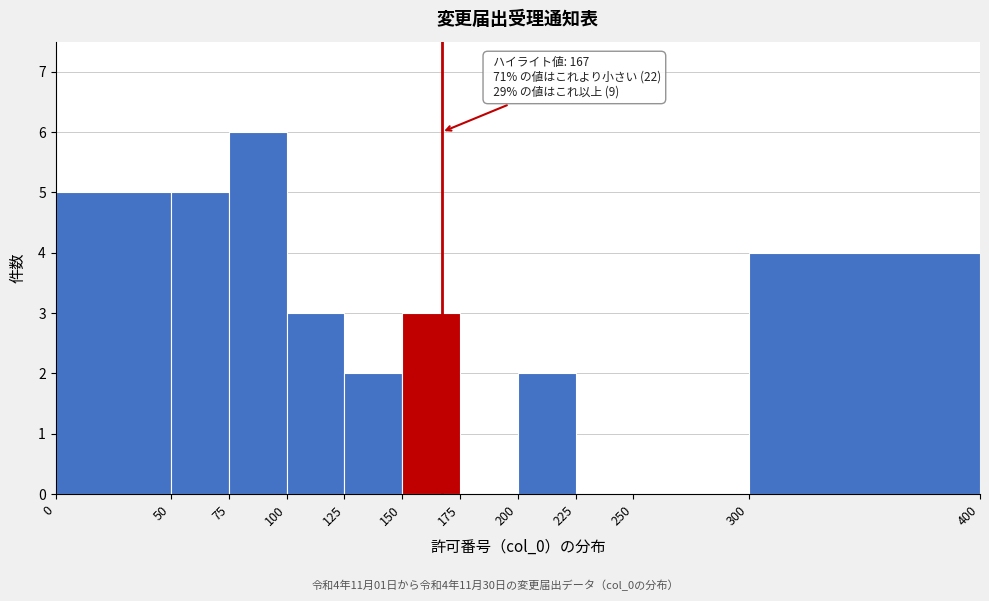

Which range on the x-axis has the tallest bar?

75 to 100